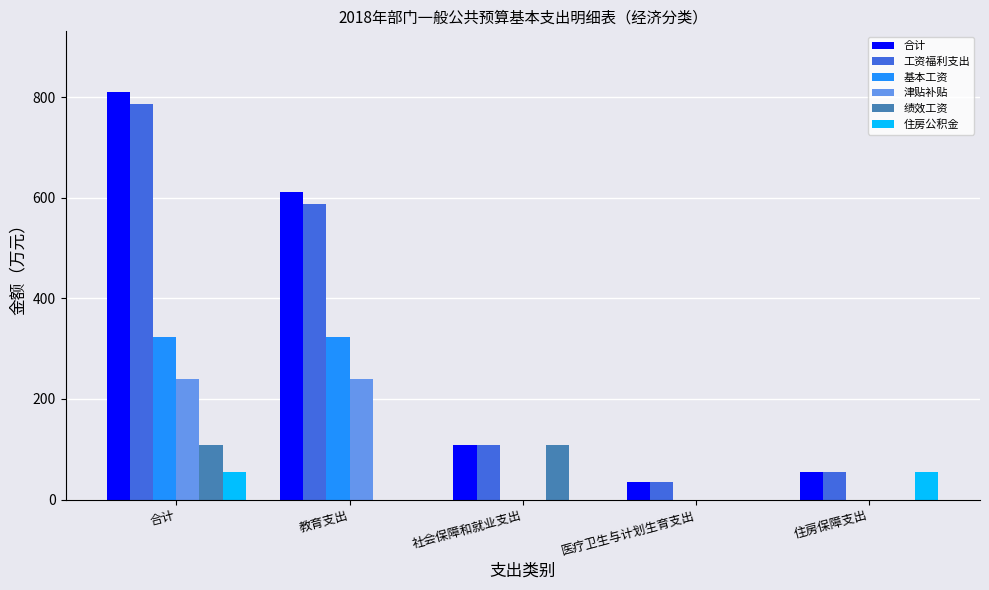

True or false: 合计 has a value of 25.4 at 社会保障和就业支出.

False